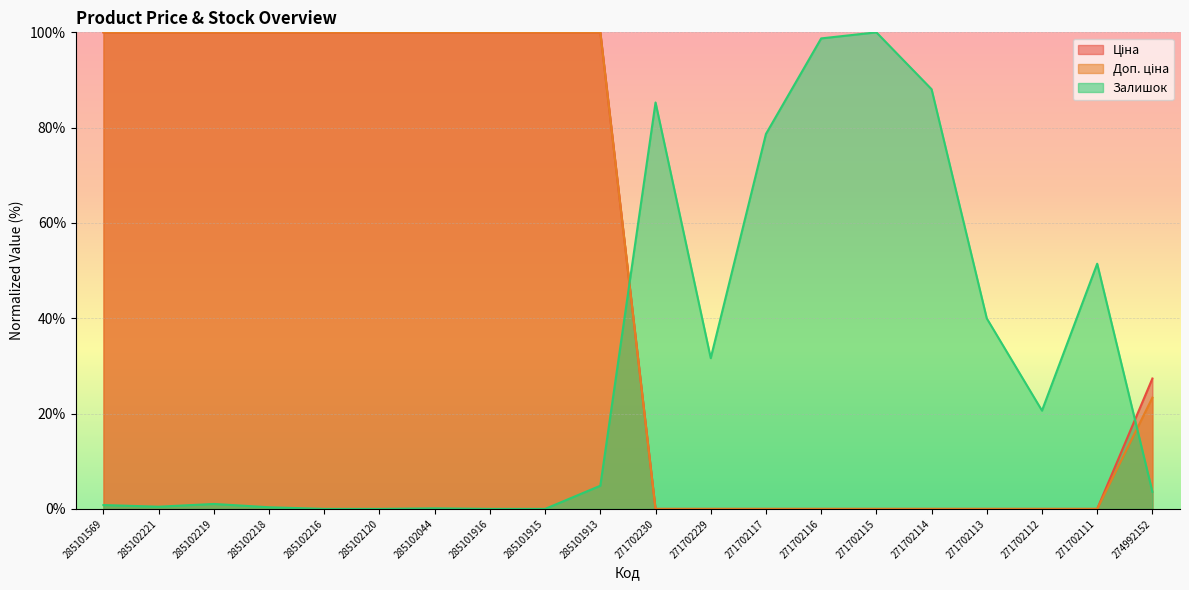

Rank the series at 271702230 from highest to lowest value.

Залишок, Ціна, Доп. ціна